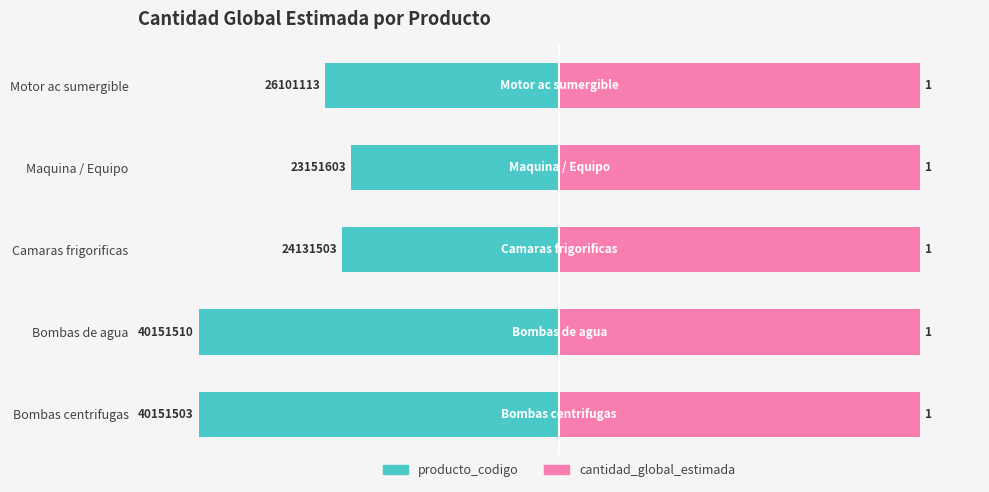

At how many categories does at least one series exceed -2?

5